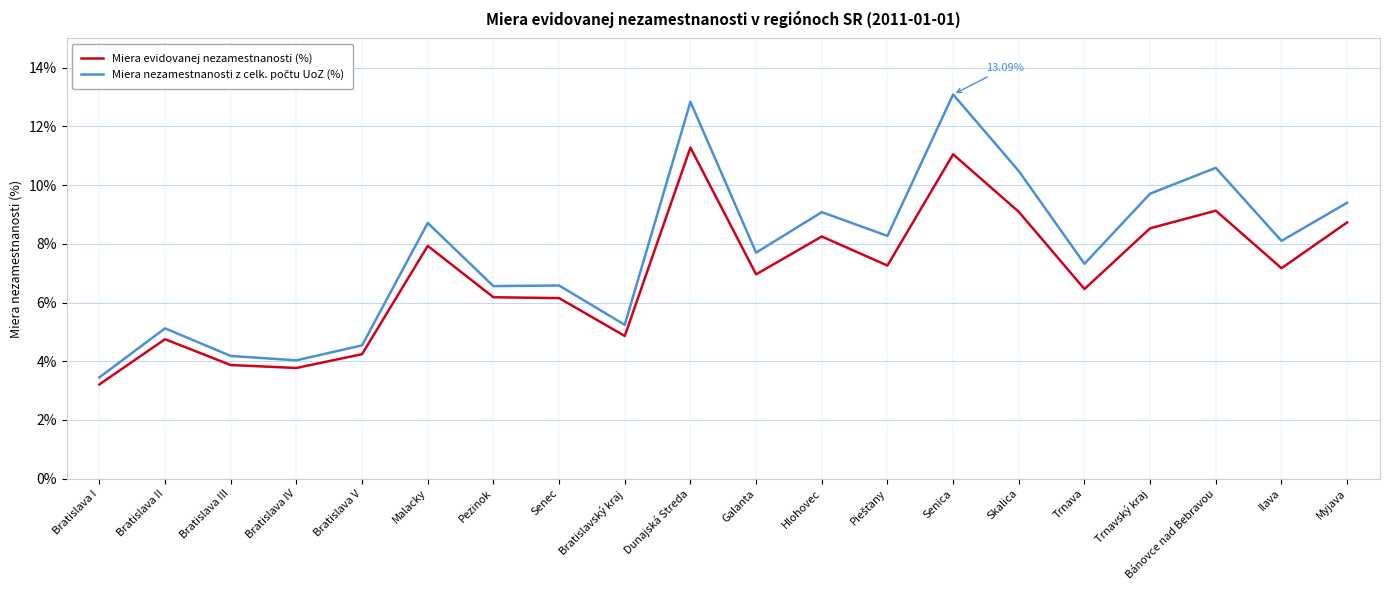

What is the total value across all series at Malacky?

16.6